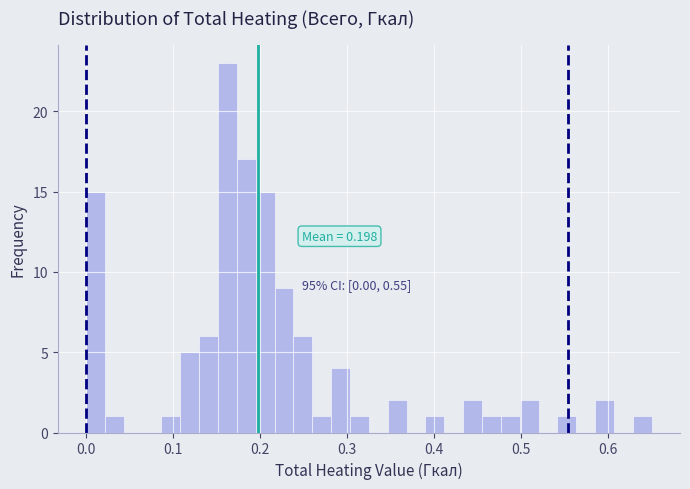

Around what value on the x-axis is the tallest bar? Give the approximate position of its centre, as read against the axis.

0.16